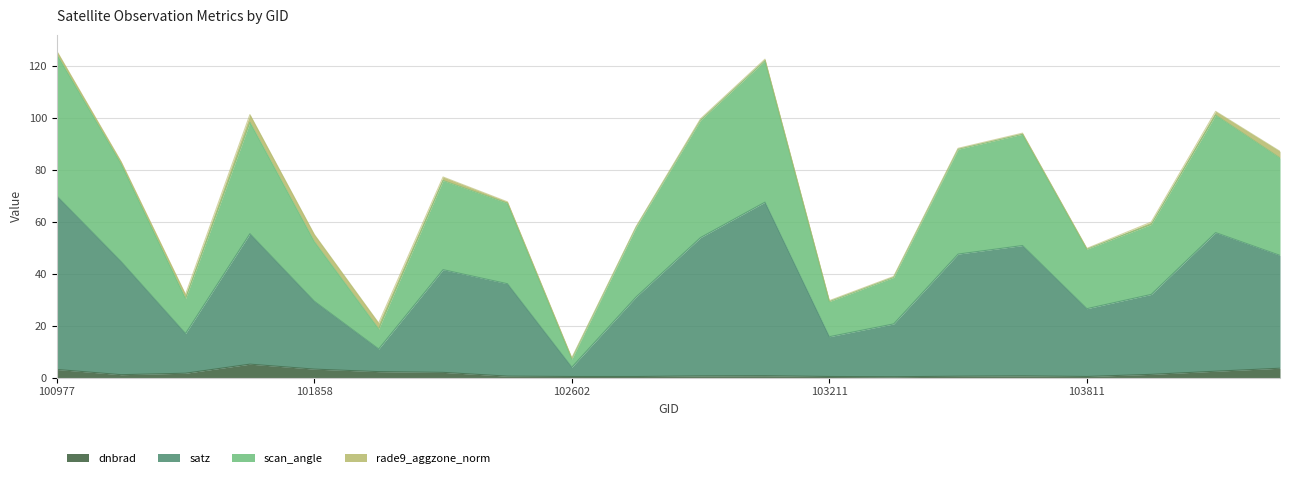

What is the maximum value for dnbrad?

5.2